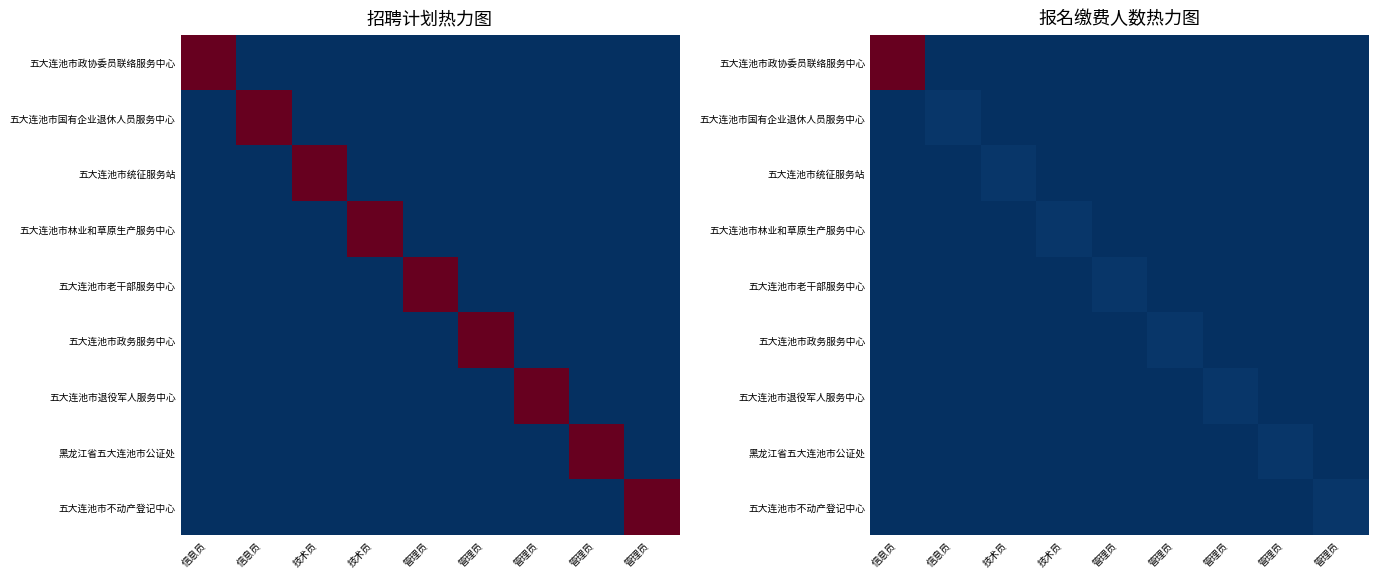

What is the greatest value displayed?

1.0